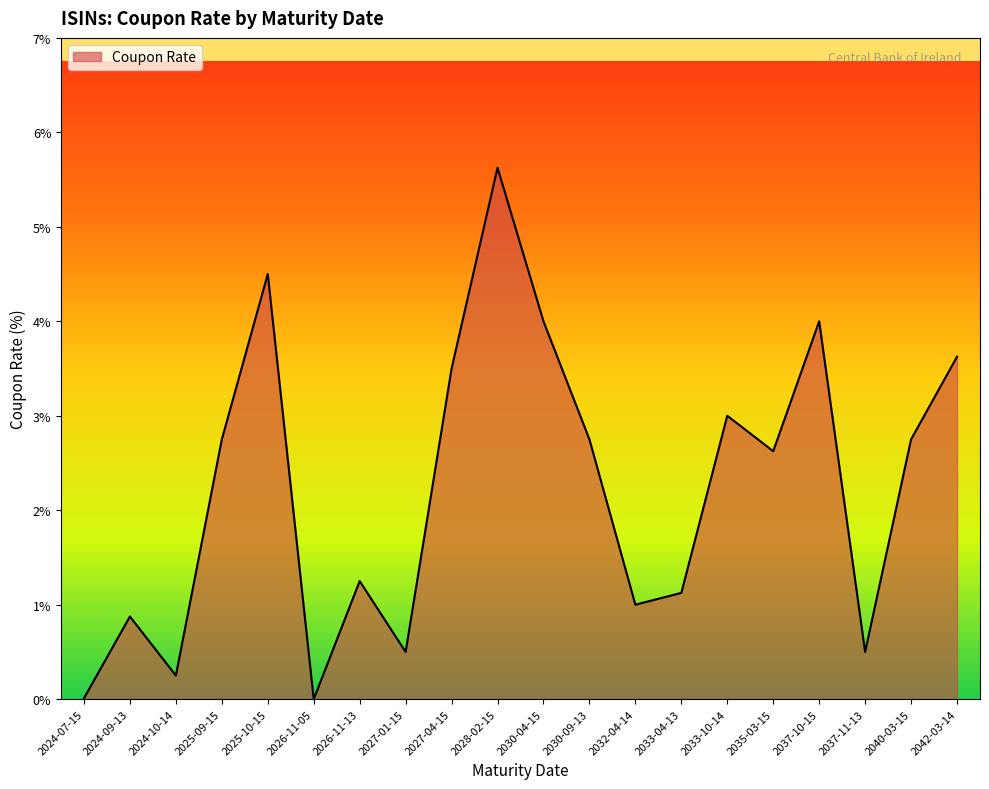

What is the greatest value displayed?

5.6